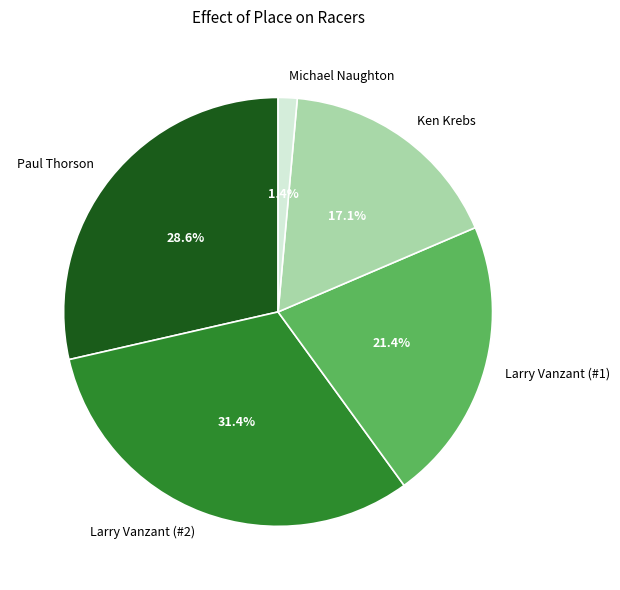

How many segments does this pie chart have?

5